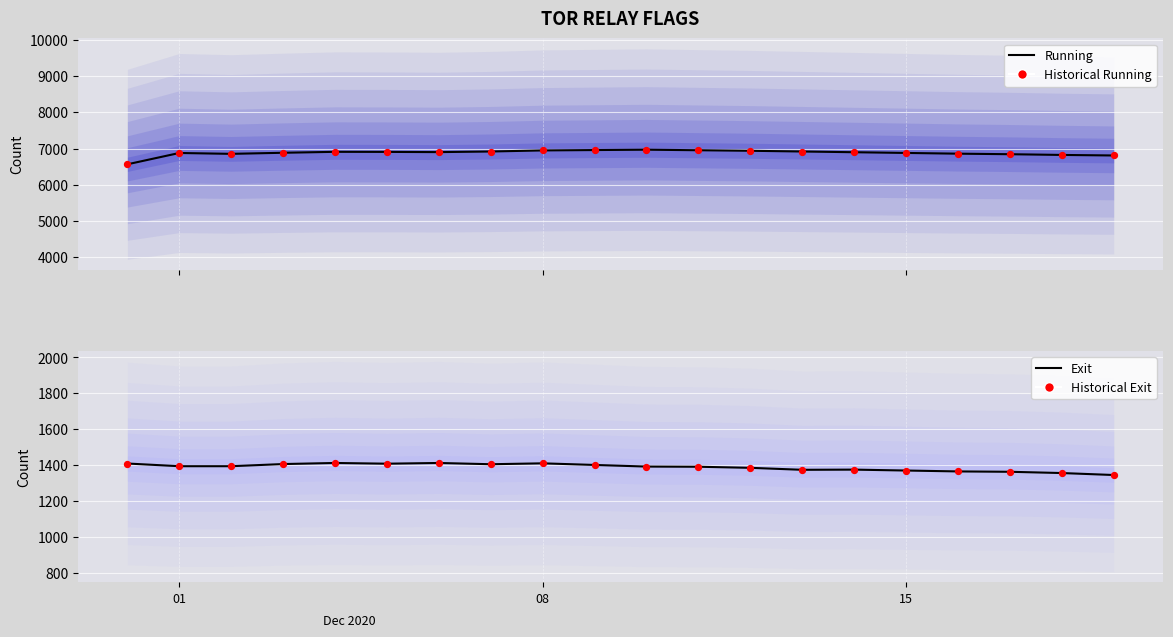

Which series has the largest Y range (max minus min)?

Running